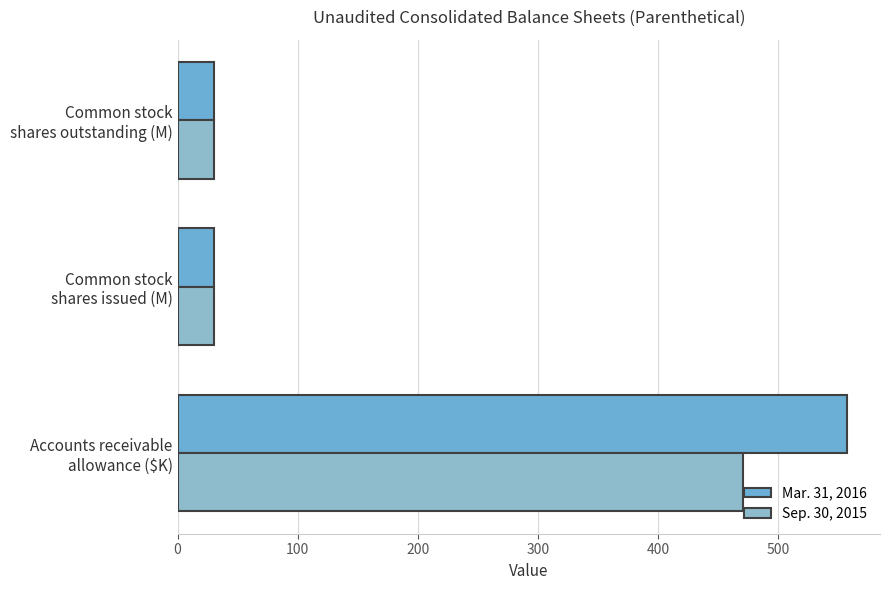

Are the bars grouped side by side (vs. stacked)?

Yes